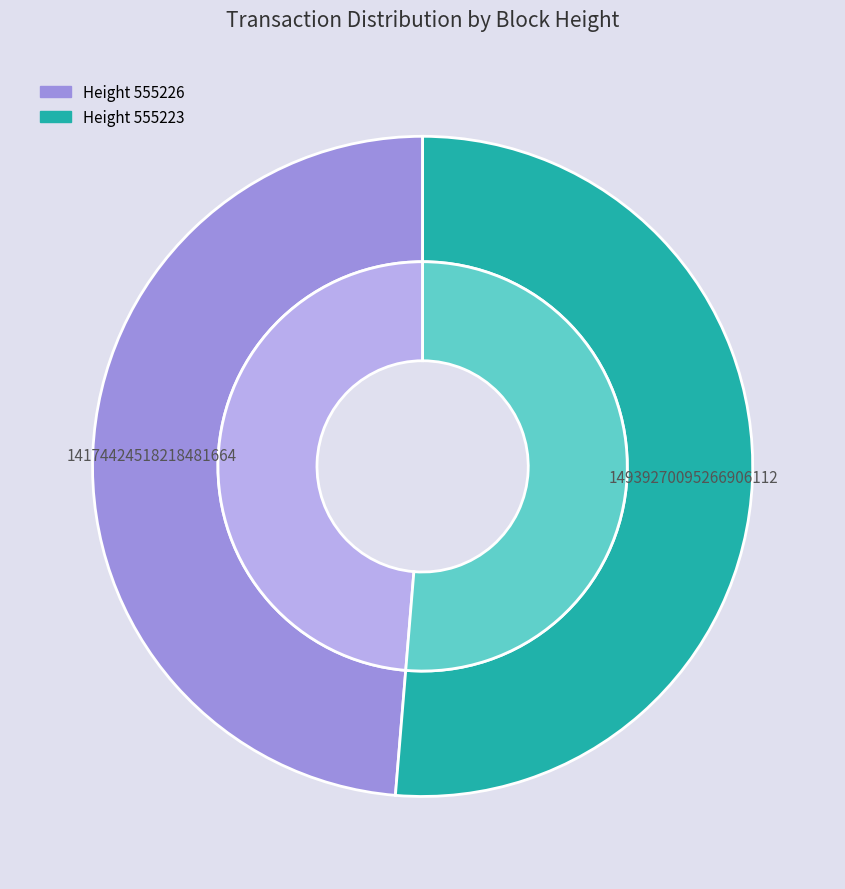

Is it true that 555226 is 49% of the pie?

True